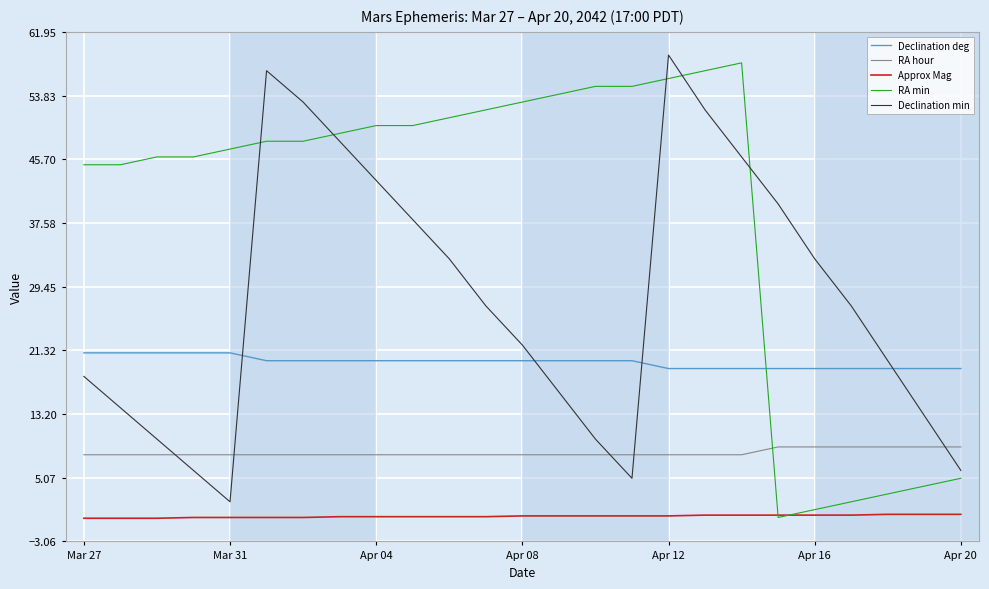

True or false: Approx Mag and Declination deg cross at least once.

False